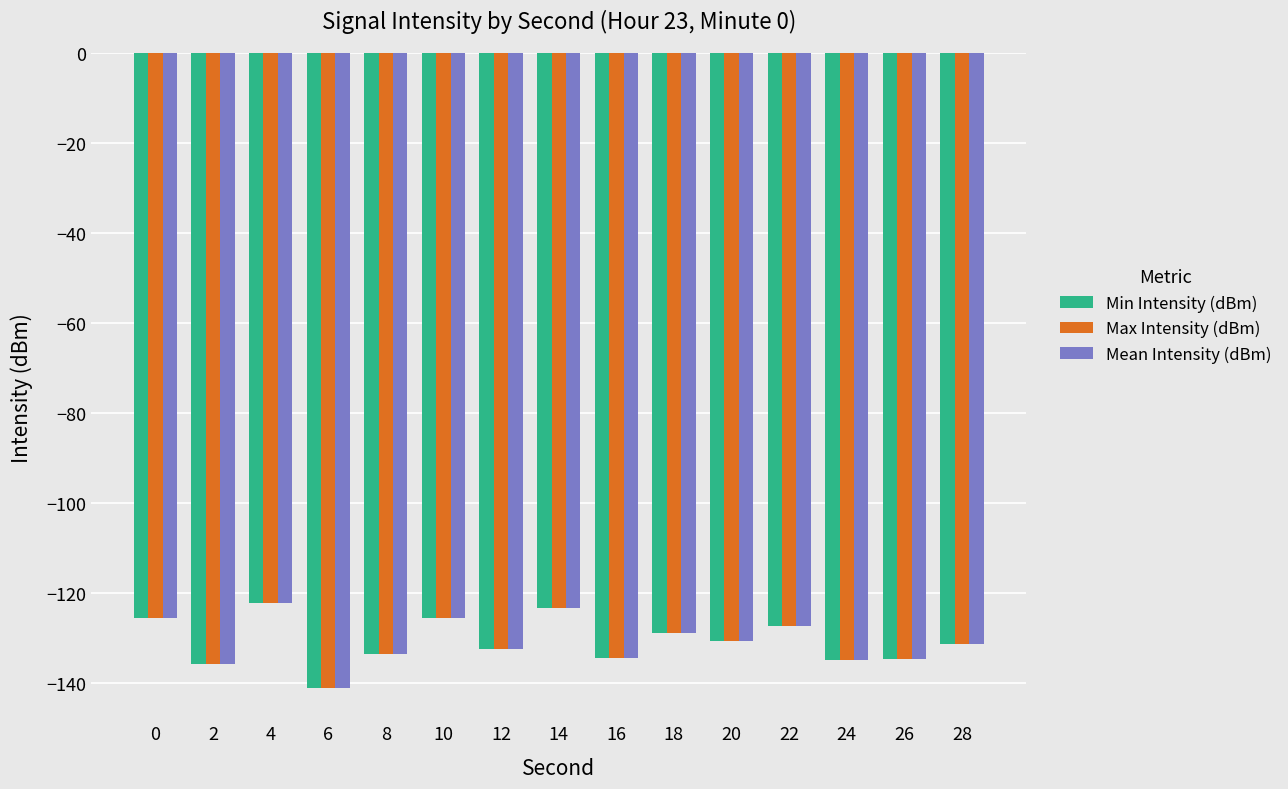

What is the approximate value of Mean Intensity (dBm) at 14?

-123.4